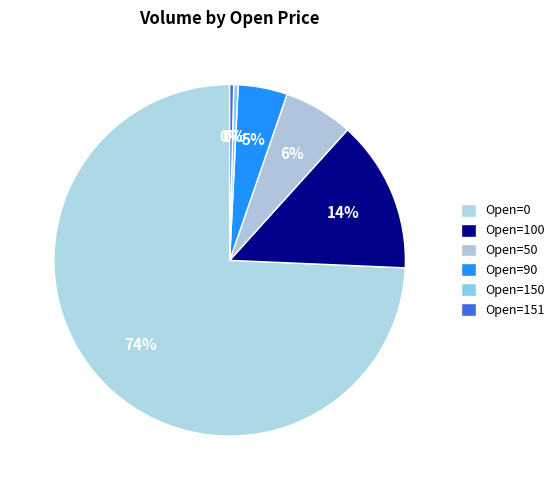

How many slices are in this pie chart?

6